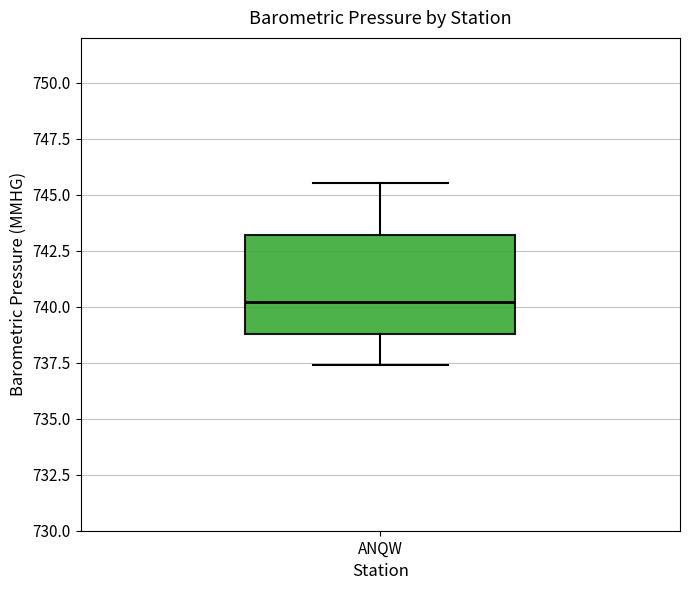

Where is the lower edge of the box for ANQW on the y-axis? The values are not printed on the chart, so give them approximately, as read against the axis.

739.0